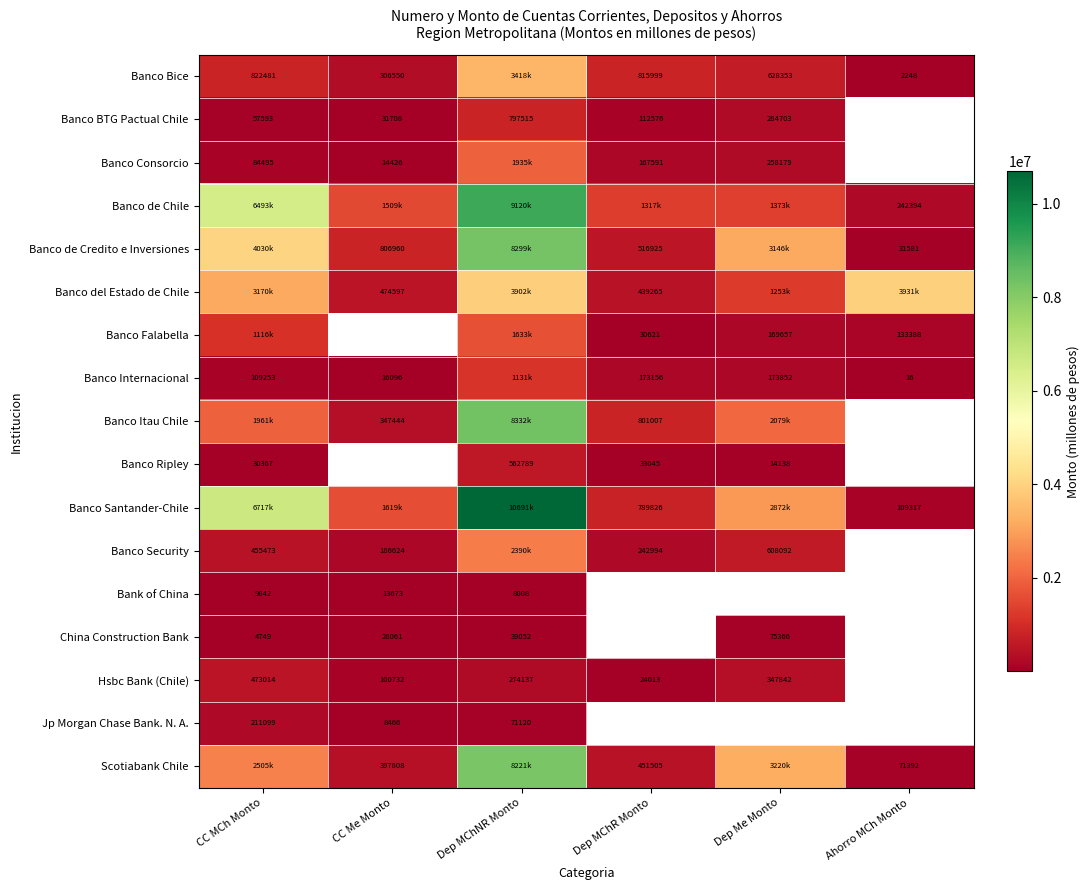

What is the difference between the highest and lowest values at Dep Me Monto?

3206294.1